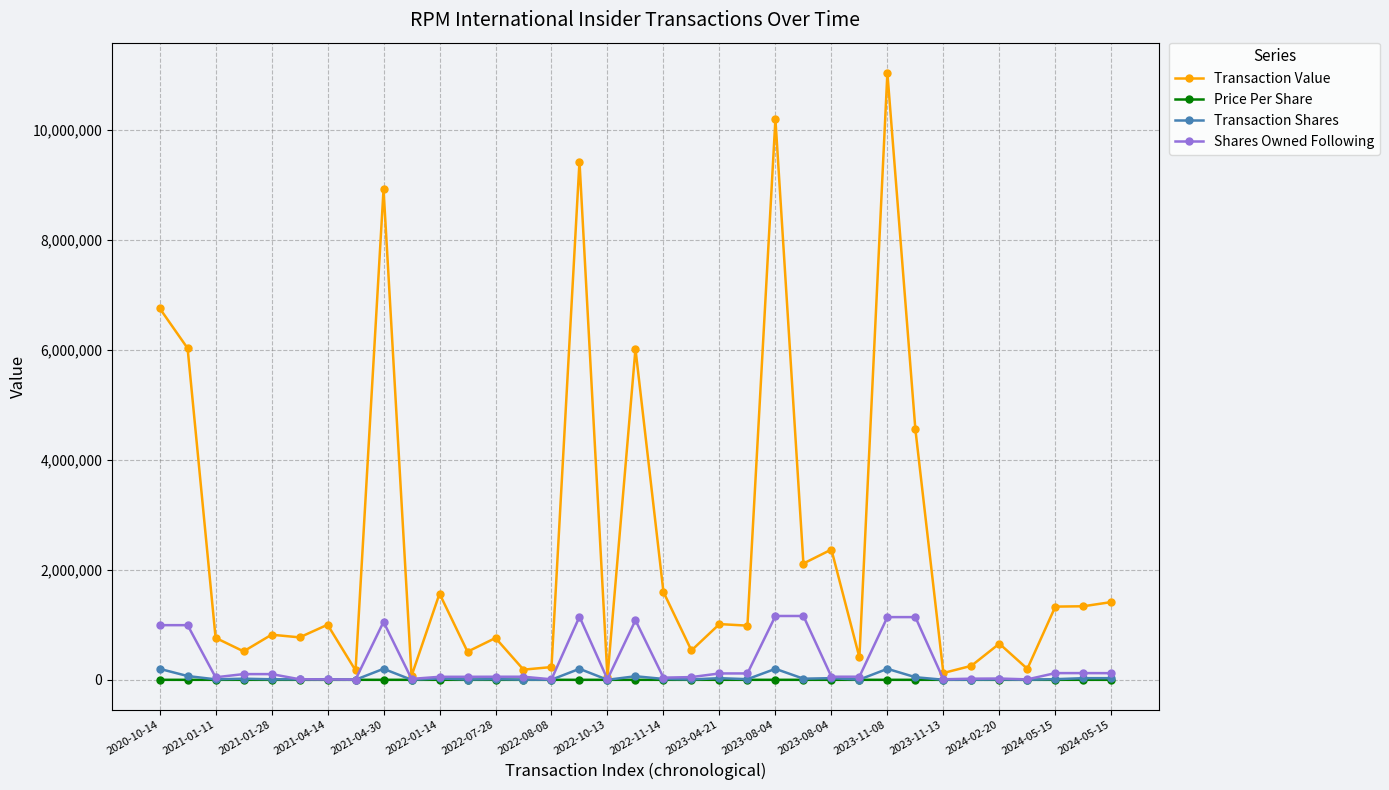

Rank the series by their maximum value, from highest to lowest.

Transaction Value, Shares Owned Following, Transaction Shares, Price Per Share